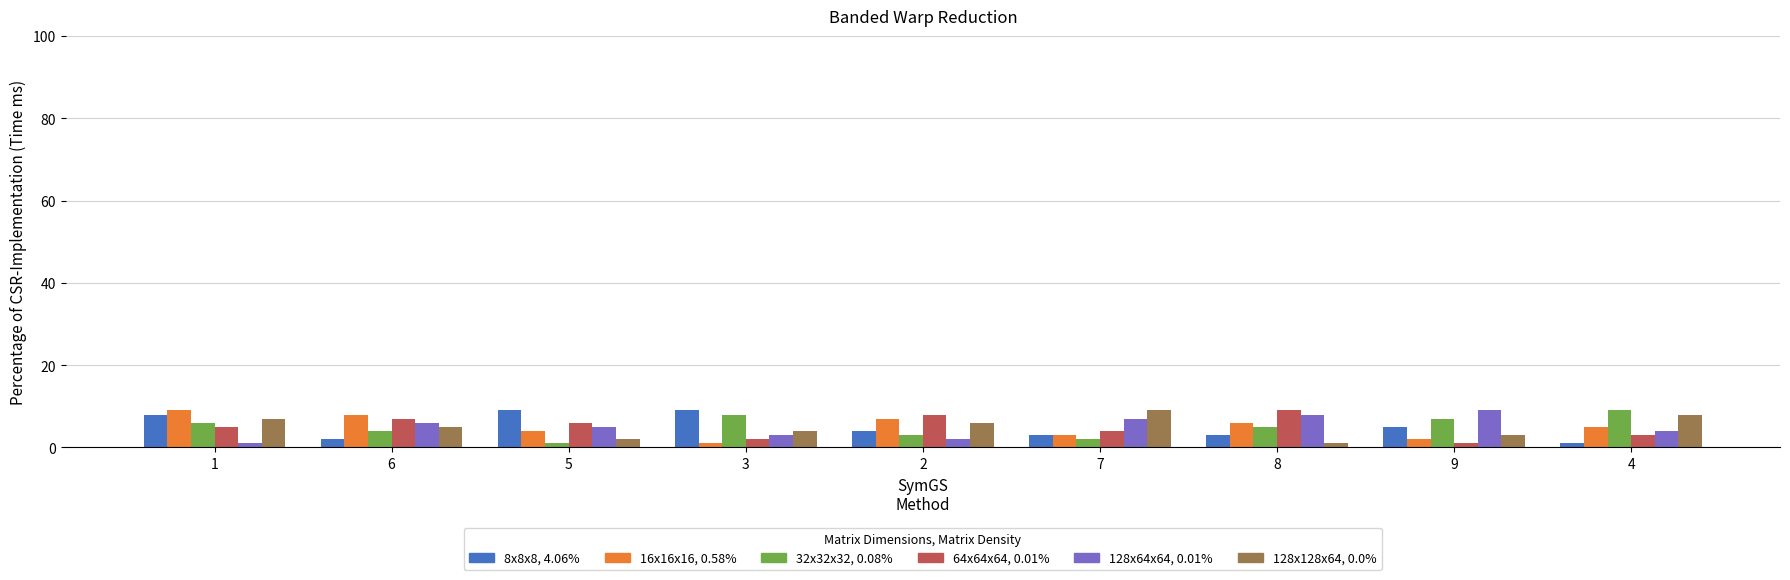

What is the spread (max minus min) of values at 5?

8